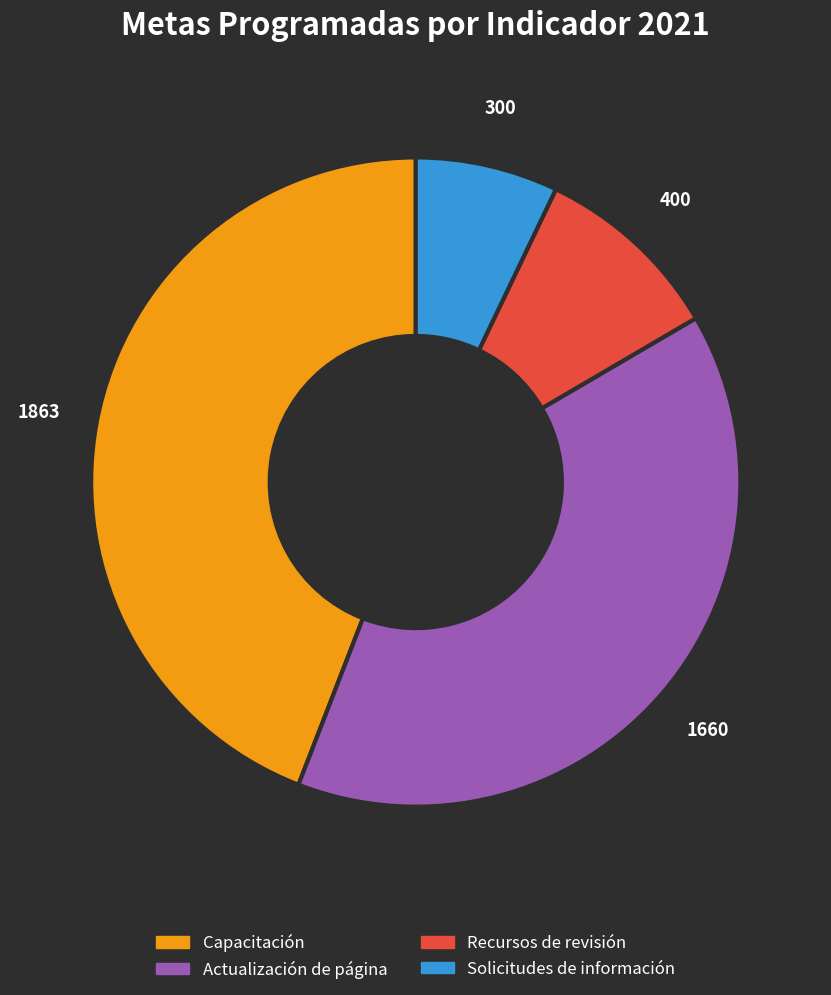

Does any single category account for the majority?

No